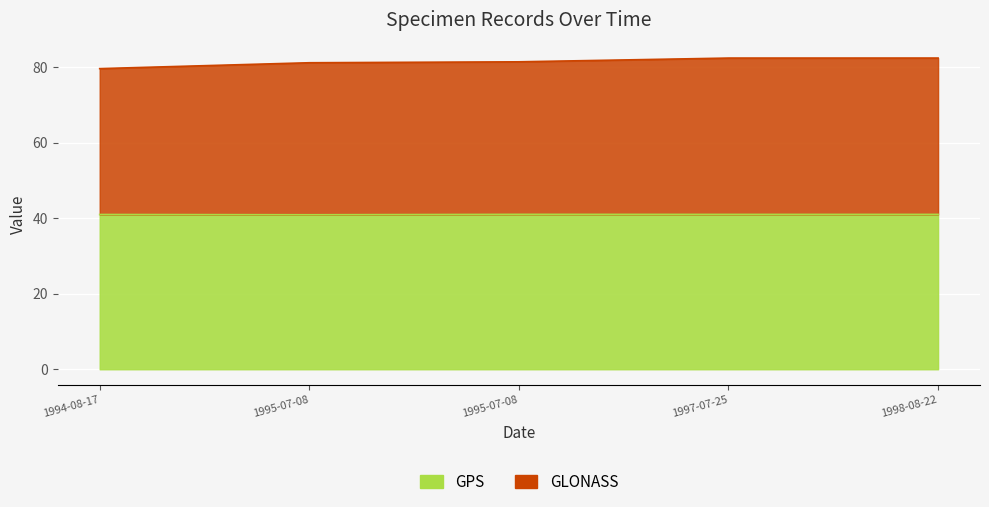

Reading right to left, transcribe all the data shown in this chart.

GPS: 41.0	41.0	41.0	40.9	41.0
GLONASS: 82.4	82.4	81.4	81.2	79.6